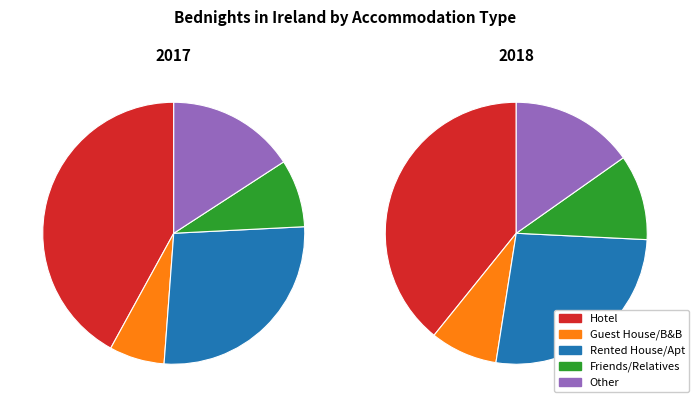

Which series has the widest spread of values?

Hotel